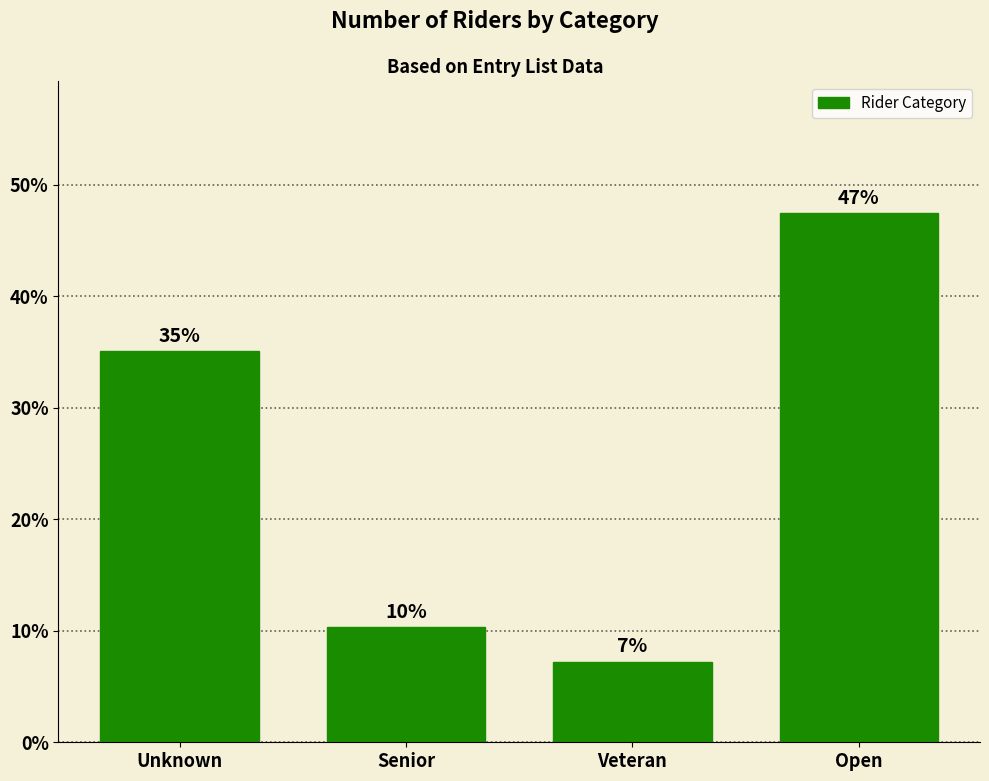

Does the chart contain any negative values?

No